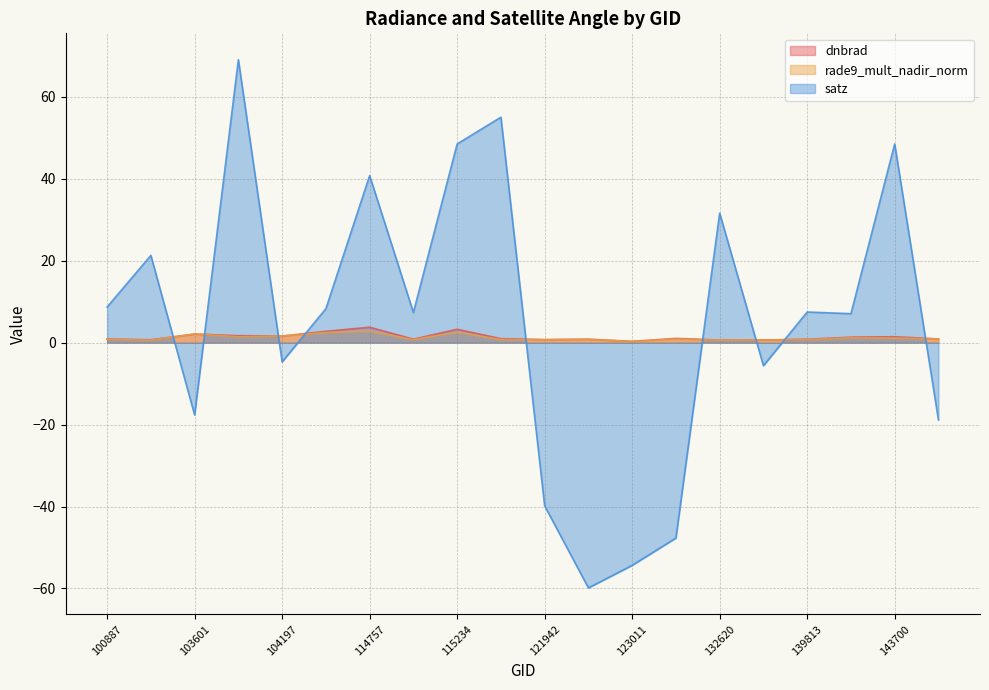

How many interior local peaks does the satz series have?

7